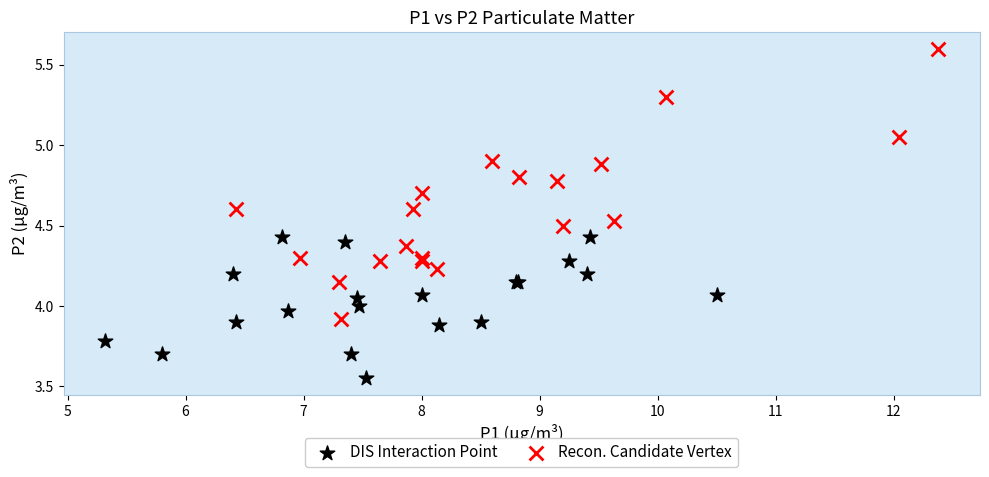

Which series contains the highest Y value?

Recon. Candidate Vertex